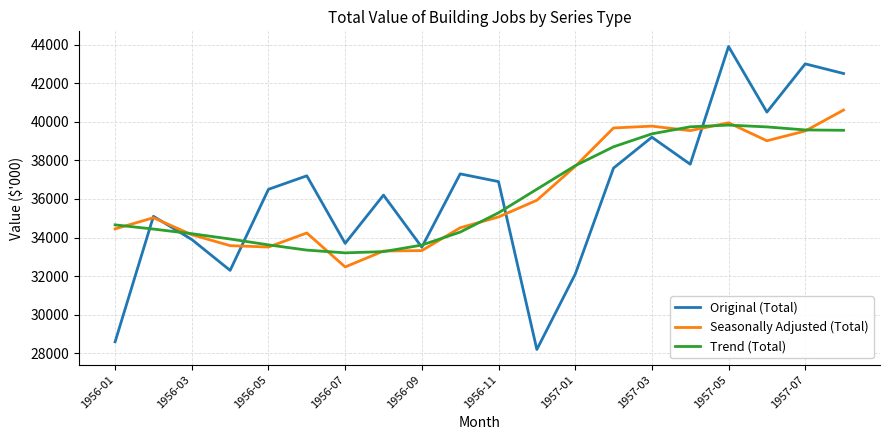

What are all the series names shown in the legend?

Original (Total), Seasonally Adjusted (Total), Trend (Total)